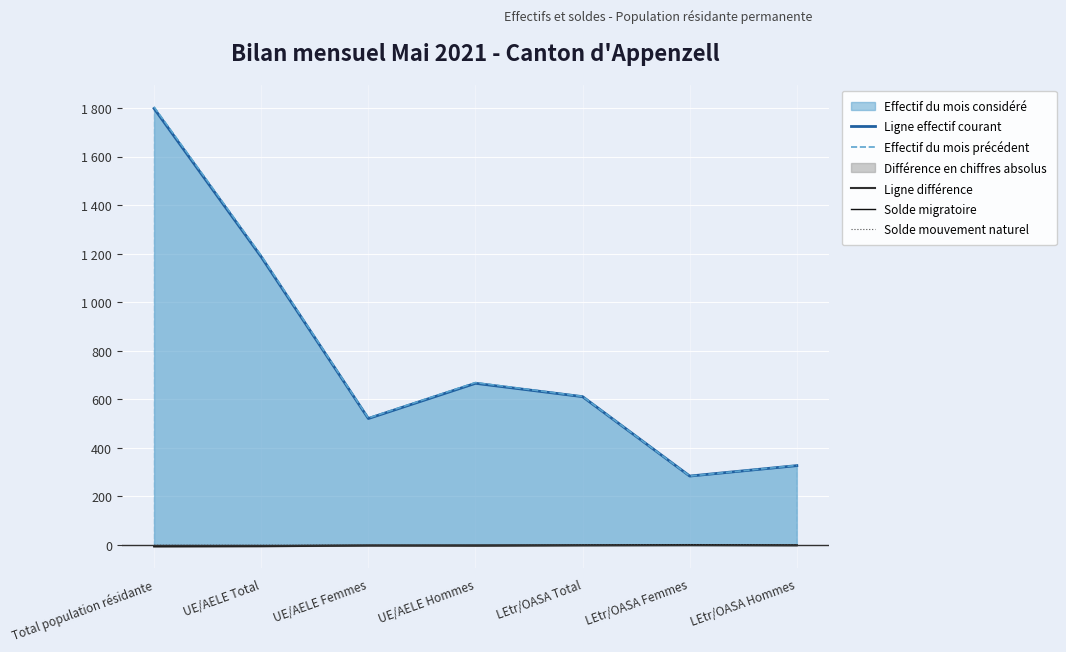

At which category is the sum across all series the highest?

Total population résidante